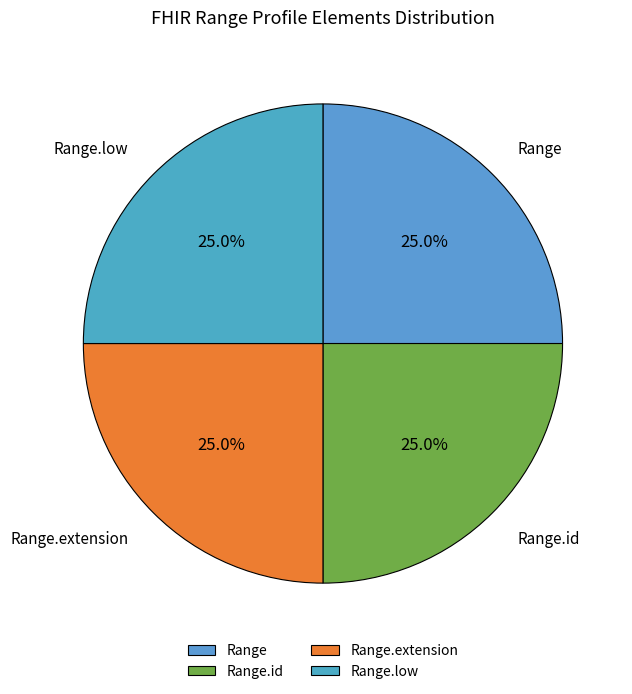

Combined, what portion of the pie is Range.low and Range.id?

50.0%